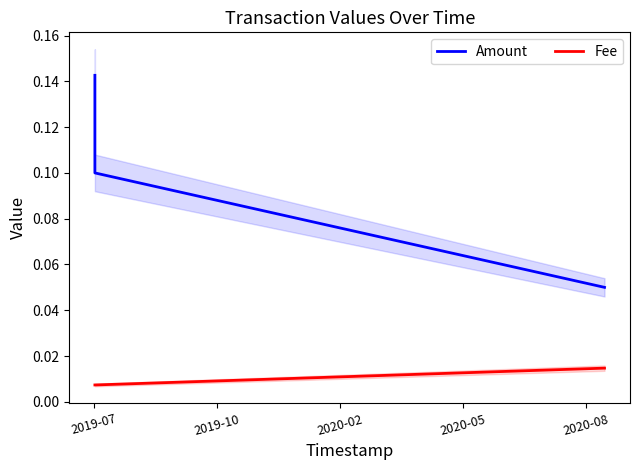

Which has a higher value, 2019-07 or 2019-10?

2019-07